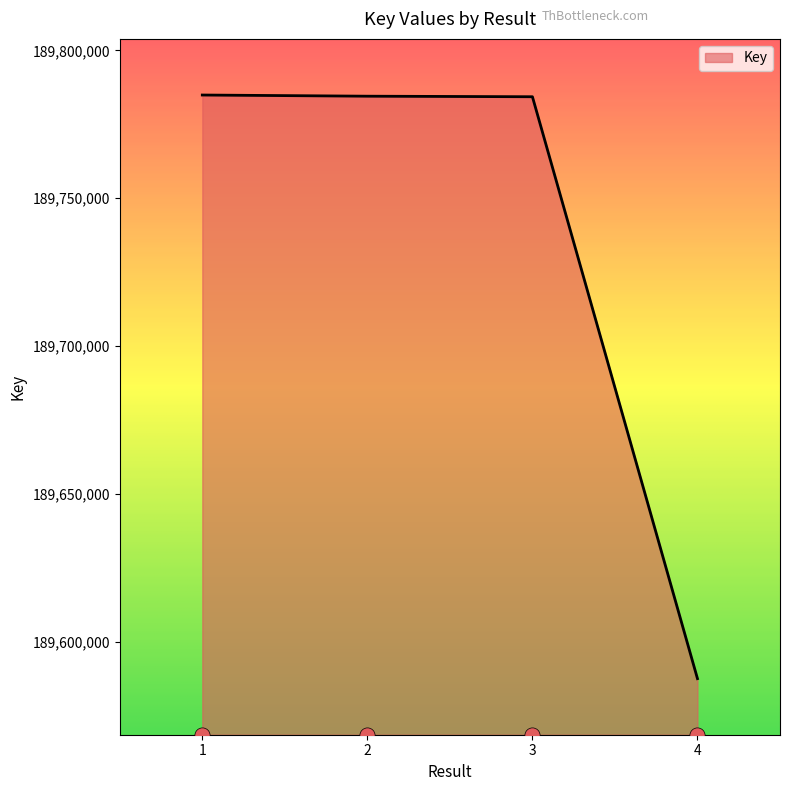

What is the change in value from 2 to 3?

-184